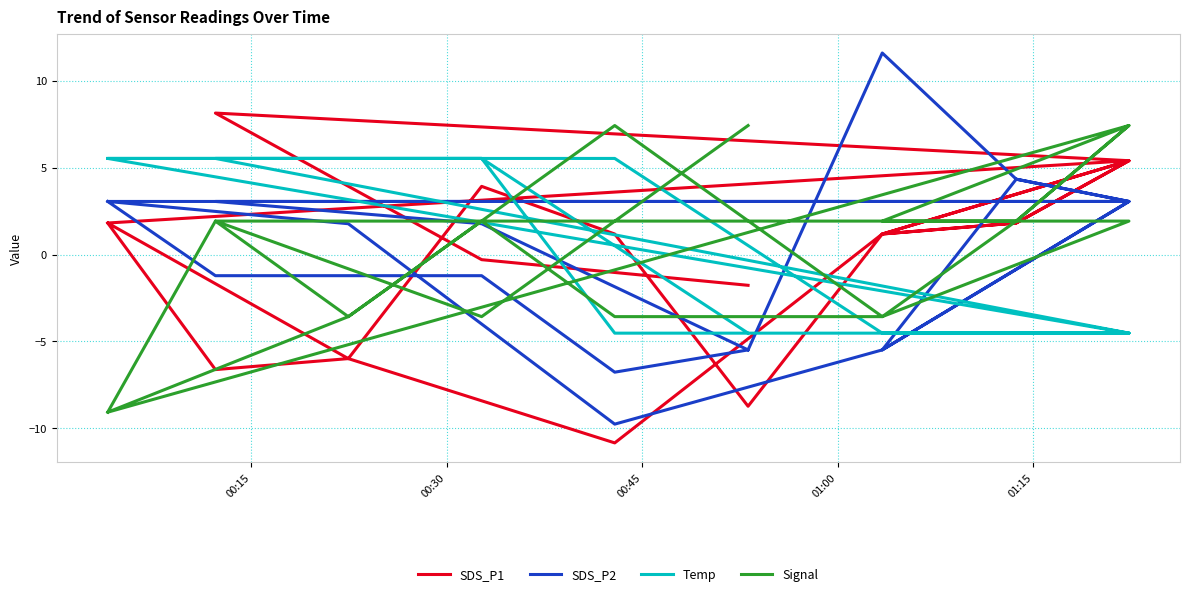

True or false: Signal and SDS_P1 cross at least once.

True